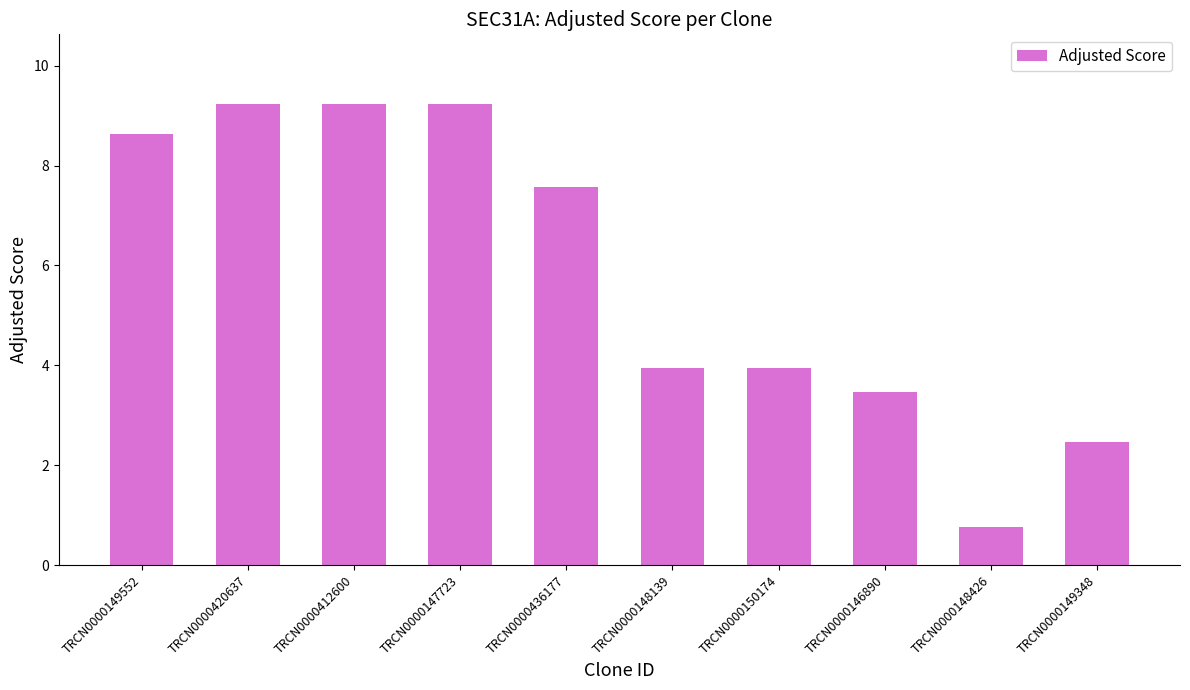

How many bars are there in total?

10